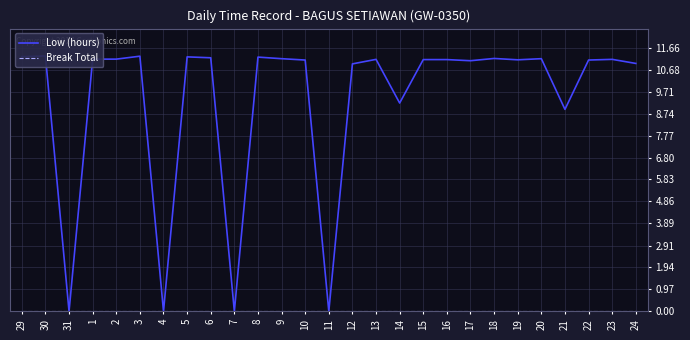

What are all the series names shown in the legend?

Low (hours), Break Total